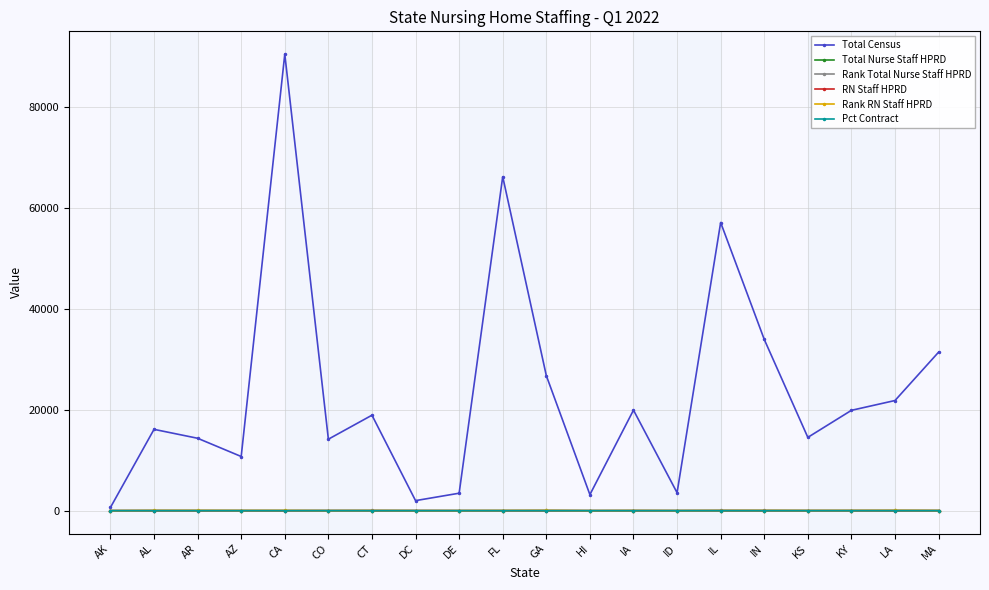

Is it true that Total Nurse Staff HPRD equals 3.4 at LA?

True